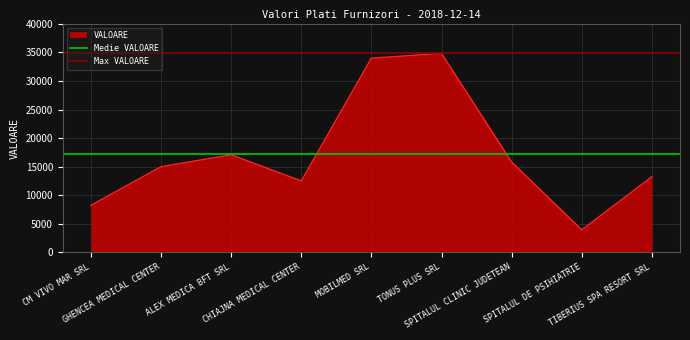

What is the maximum value for Medie VALOARE?

17186.9